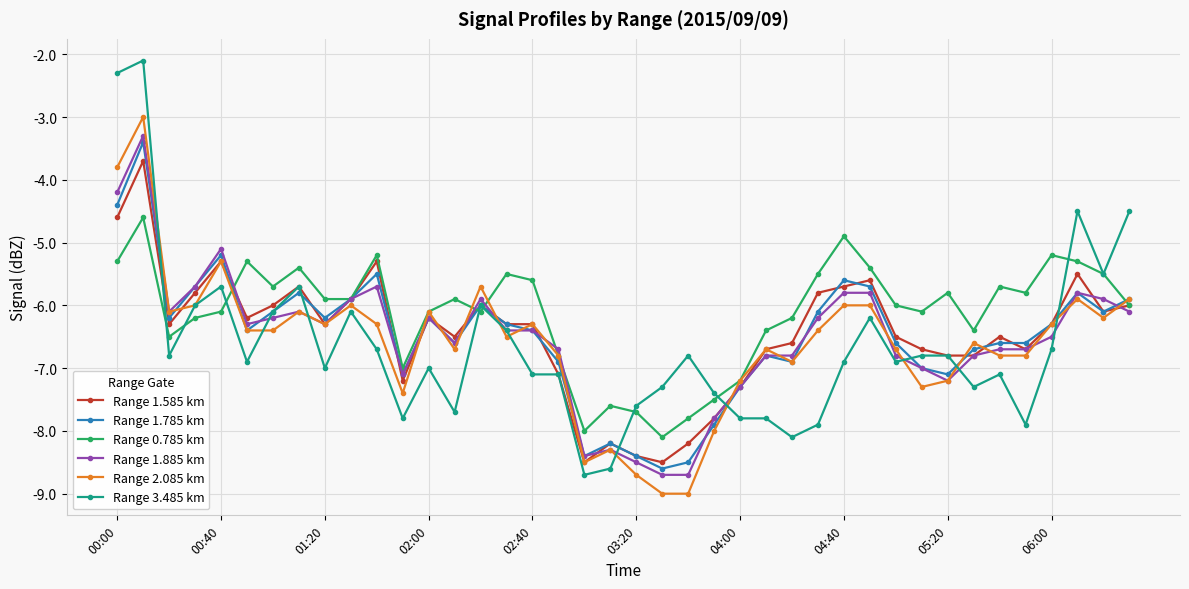

True or false: Range 1.585 km has more than 0 points higher than both neighbors.

True